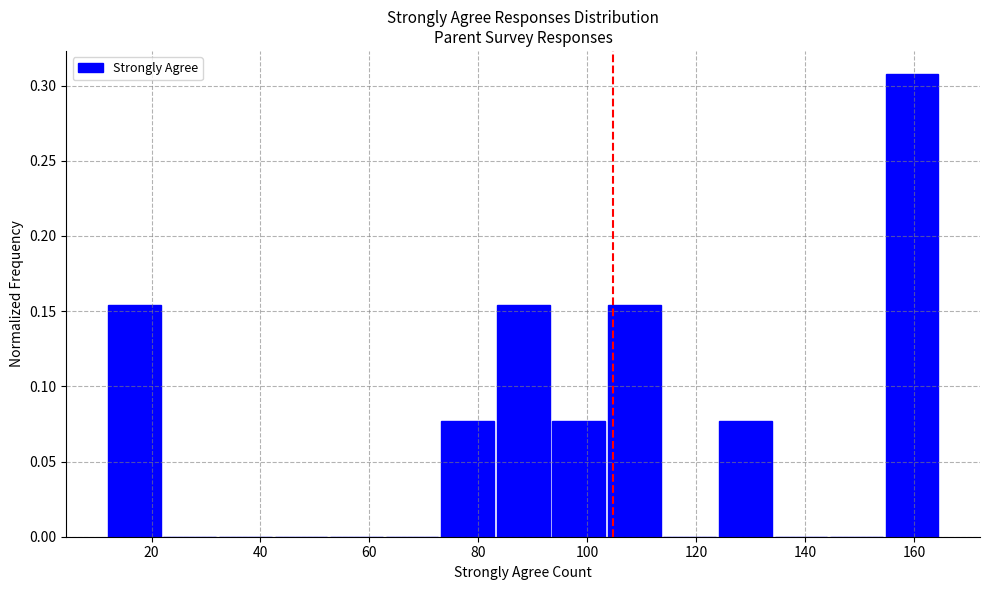

Reading left to right, list every bar in this chart as the range it spans on the x-axis followed by its height. Neither the bar edges nor the heights are printed on the chart, so give them approximately, as read against the axes.

12.0 to 22.2: 0.155
22.2 to 32.4: 0
32.4 to 42.6: 0
42.6 to 52.8: 0
52.8 to 63.0: 0
63.0 to 73.2: 0
73.2 to 83.4: 0.075
83.4 to 93.6: 0.155
93.6 to 103.8: 0.075
103.8 to 114.0: 0.155
114.0 to 124.2: 0
124.2 to 134.4: 0.075
134.4 to 144.6: 0
144.6 to 154.8: 0
154.8 to 165.0: 0.310